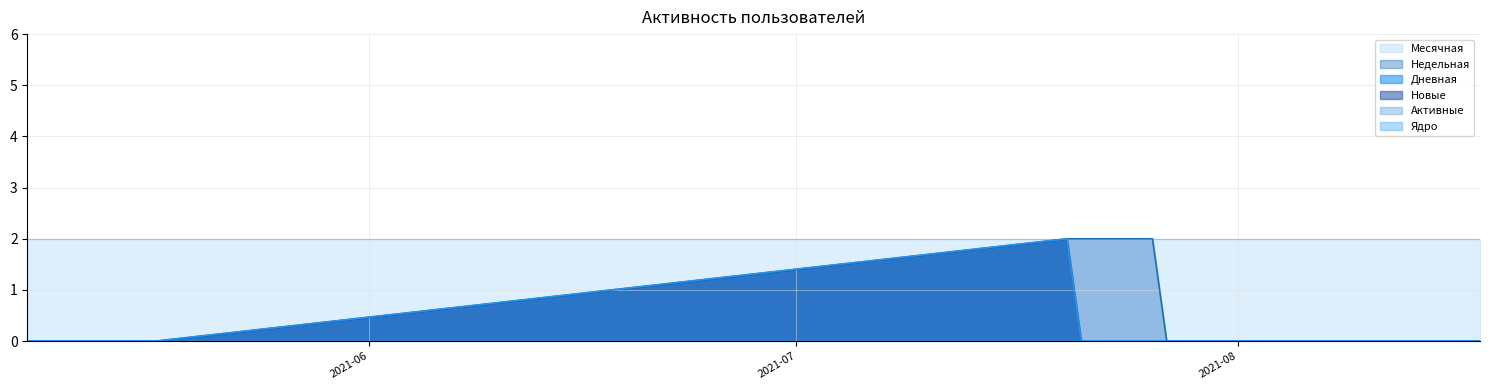

Which series changed the most between 2021-08-15 and 2021-07-31?

Недельная